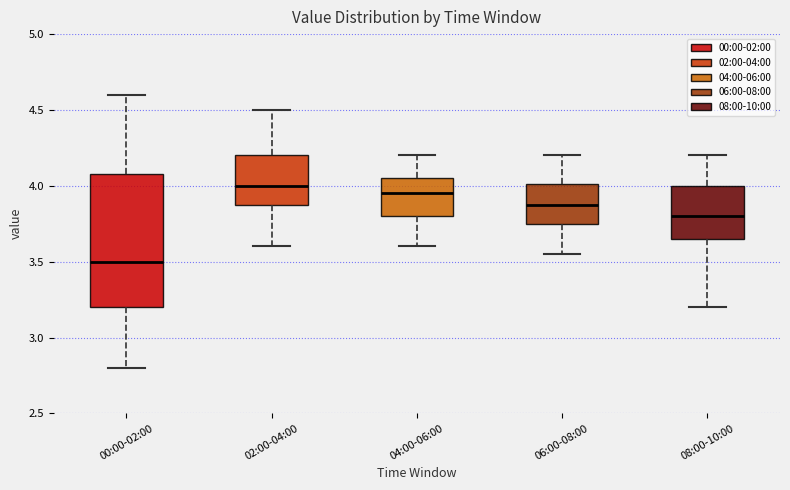

Which box is the tallest, from its lower edge to its upper edge?

00:00-02:00